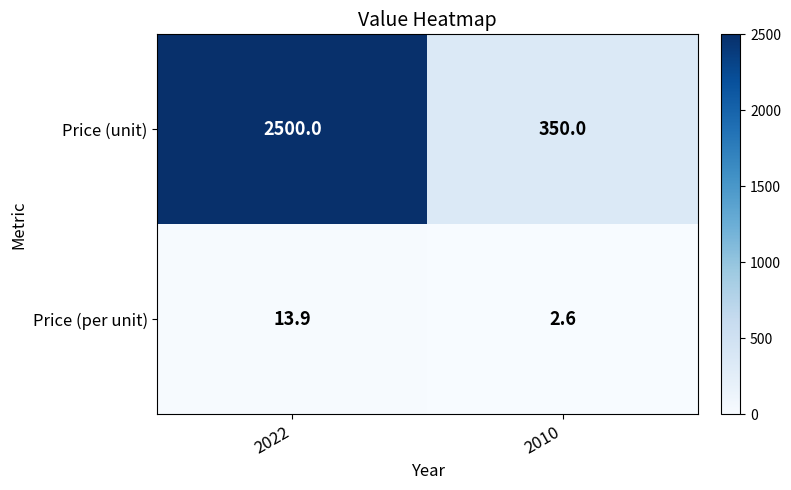

Rank the series at 2022 from highest to lowest value.

Price (unit), Price (per unit)